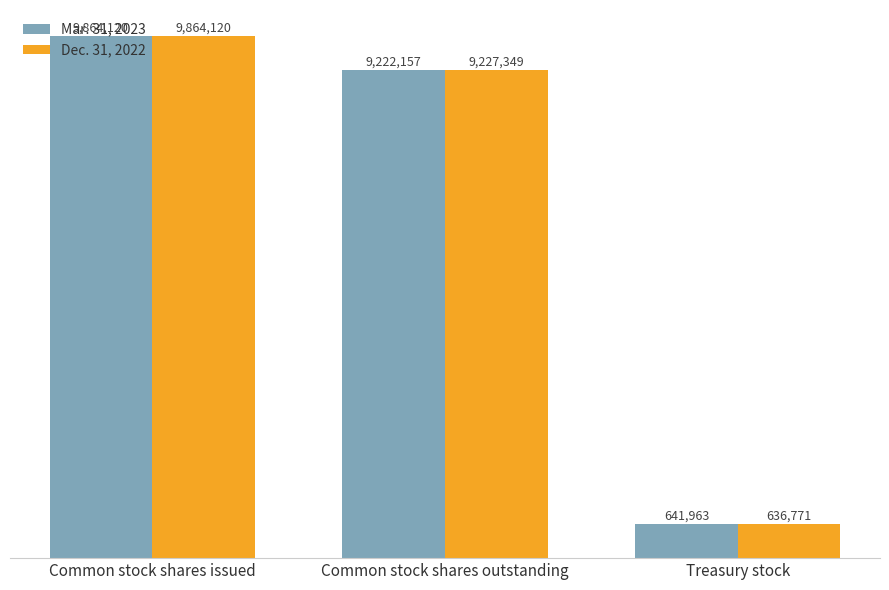

What is the lowest value of the Mar. 31, 2023 series?

641963